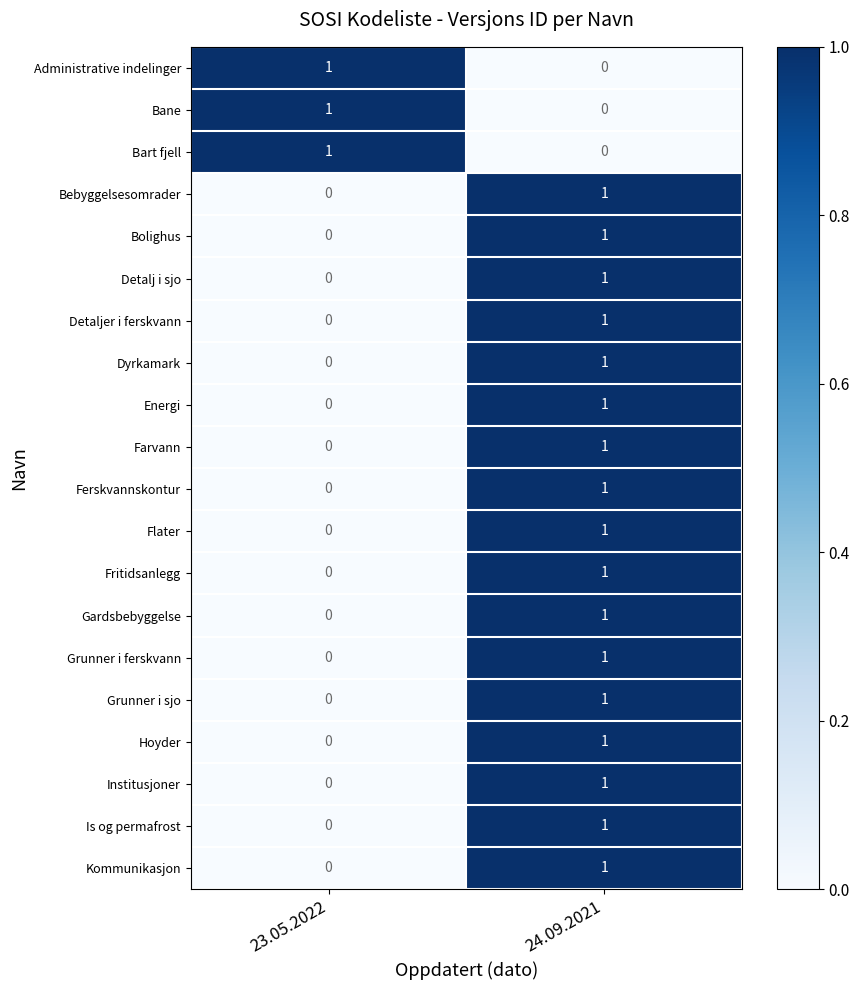

At which category is the sum across all series the highest?

24.09.2021